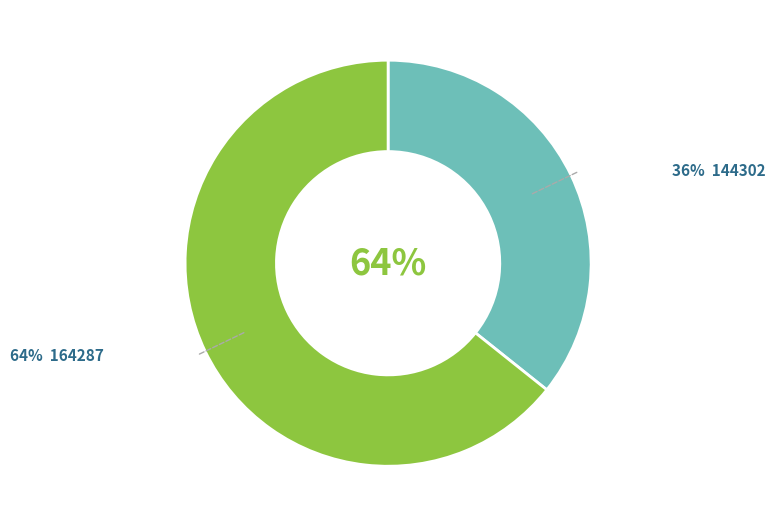

Which category has the smallest portion of the pie?

144302